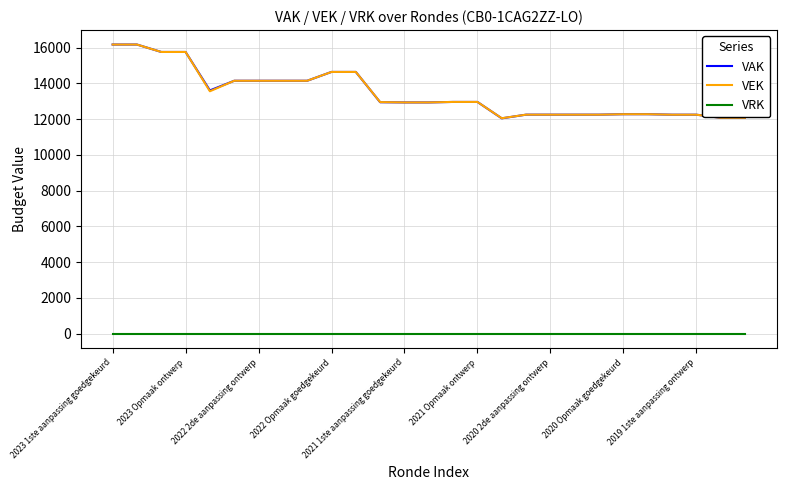

What is the maximum value for VAK?

16170